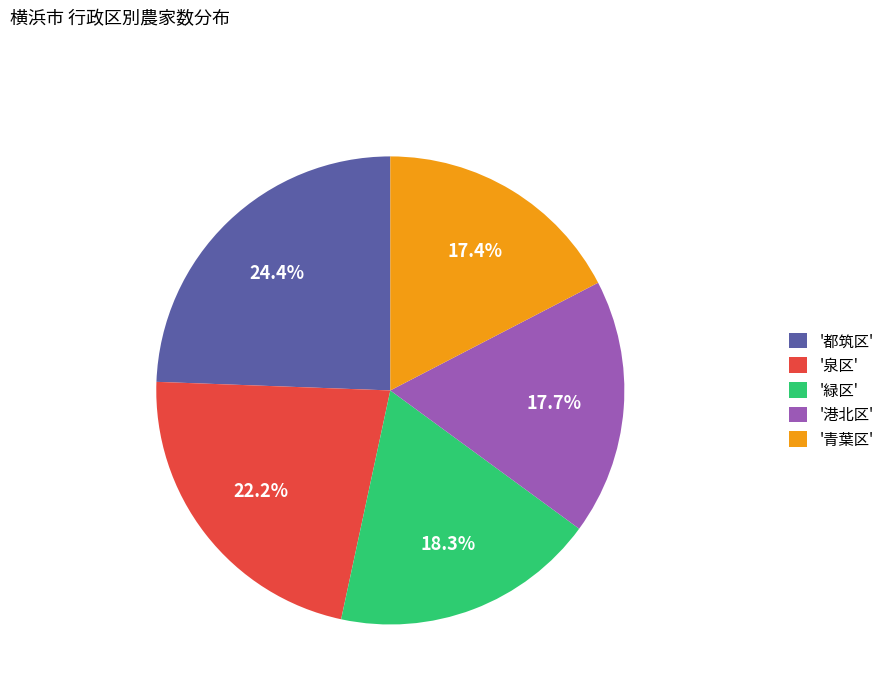

Which category has the biggest portion of the pie?

'都筑区'